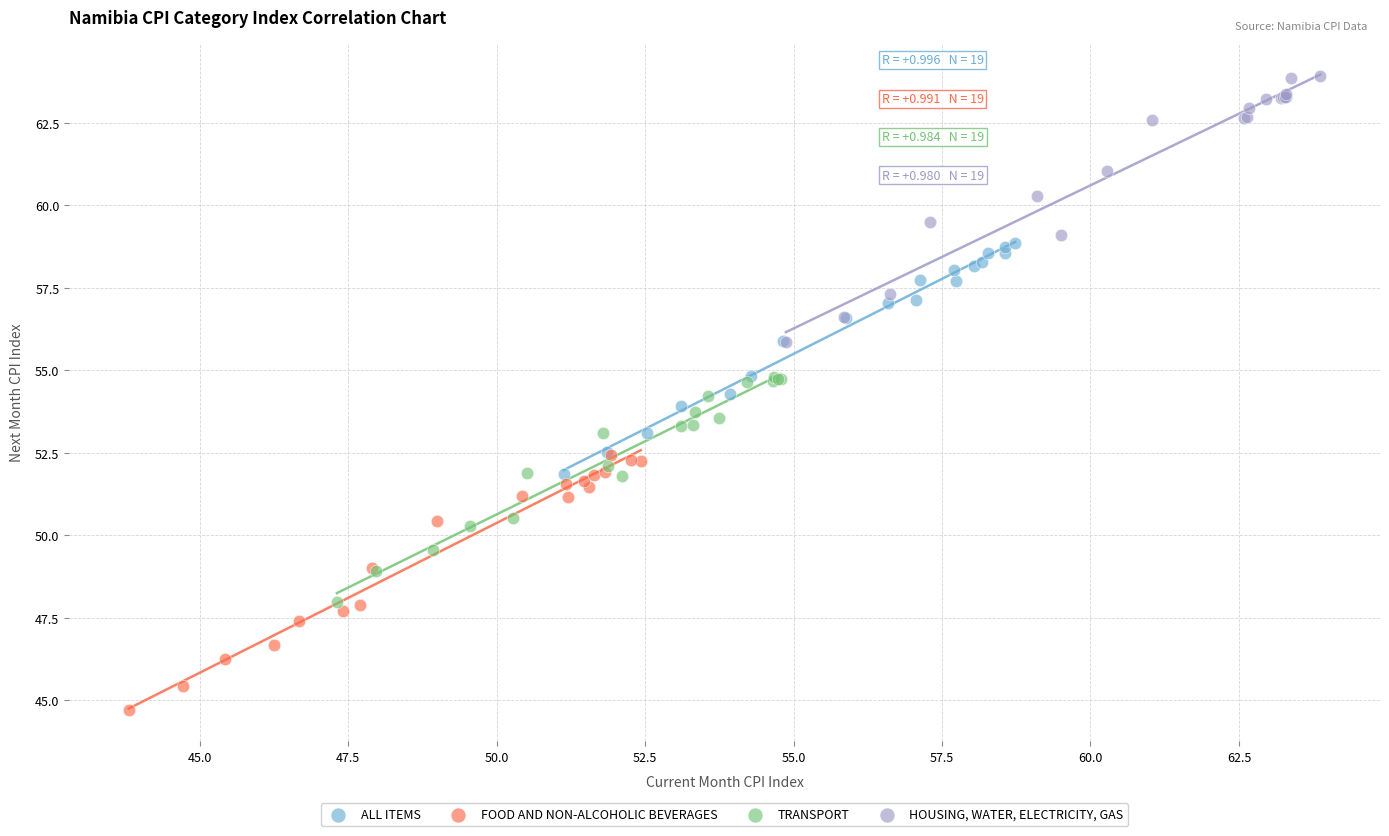

Which series reaches the minimum Y coordinate?

FOOD AND NON-ALCOHOLIC BEVERAGES